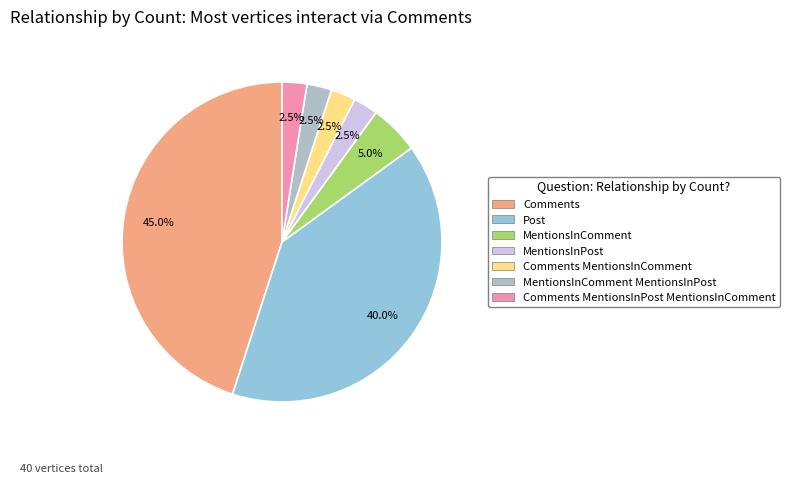

To the nearest percent, what is the average slice percentage?

14%